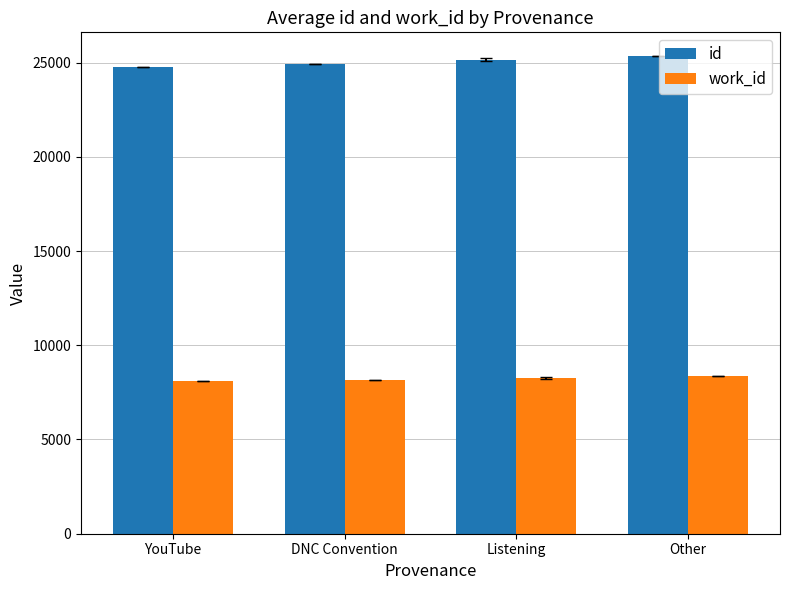

What is the approximate value of id at DNC Convention?

24943.0